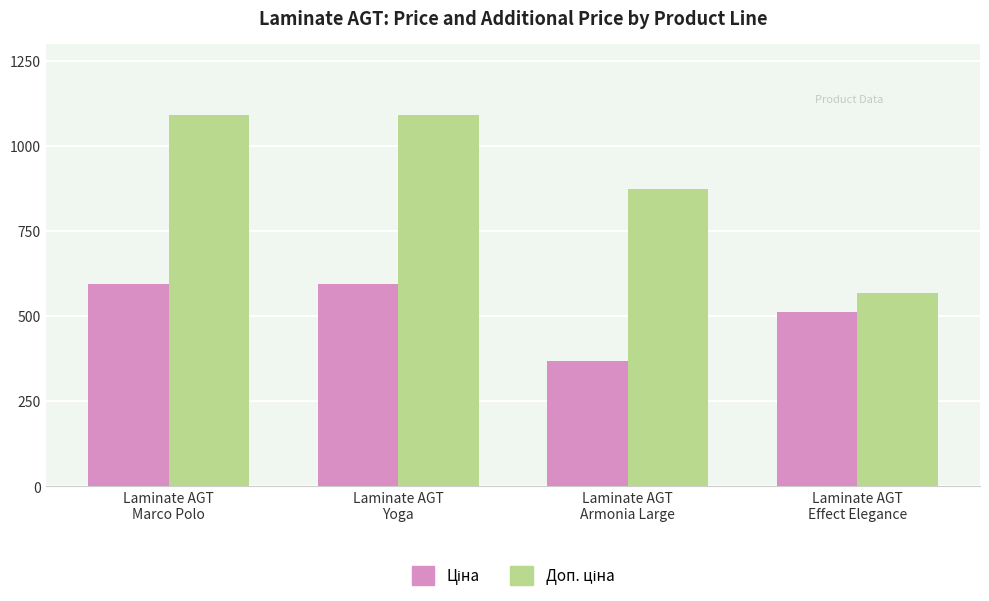

Count the number of categories in the chart.

4